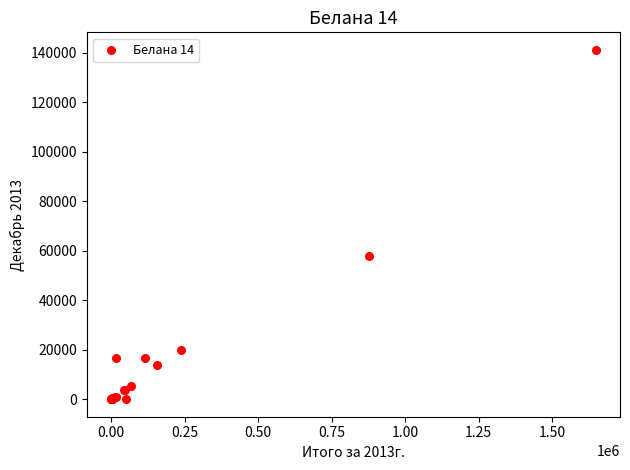

What Y value in the scatter plot is closest to 70575?

57766.7